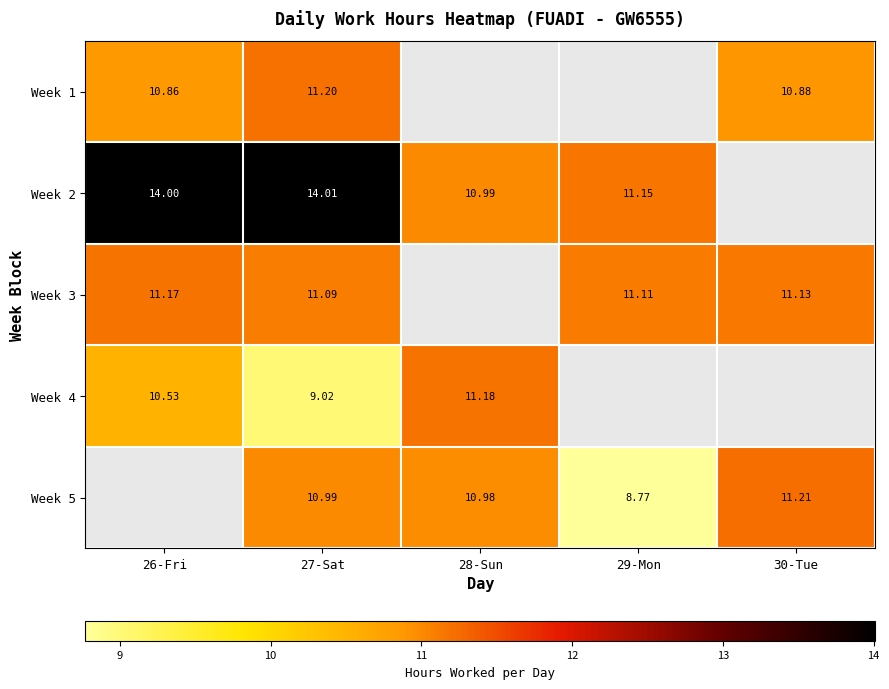

Is the value of Week 2 at 28-Sun greater than the value of Week 5 at 30-Tue?

No